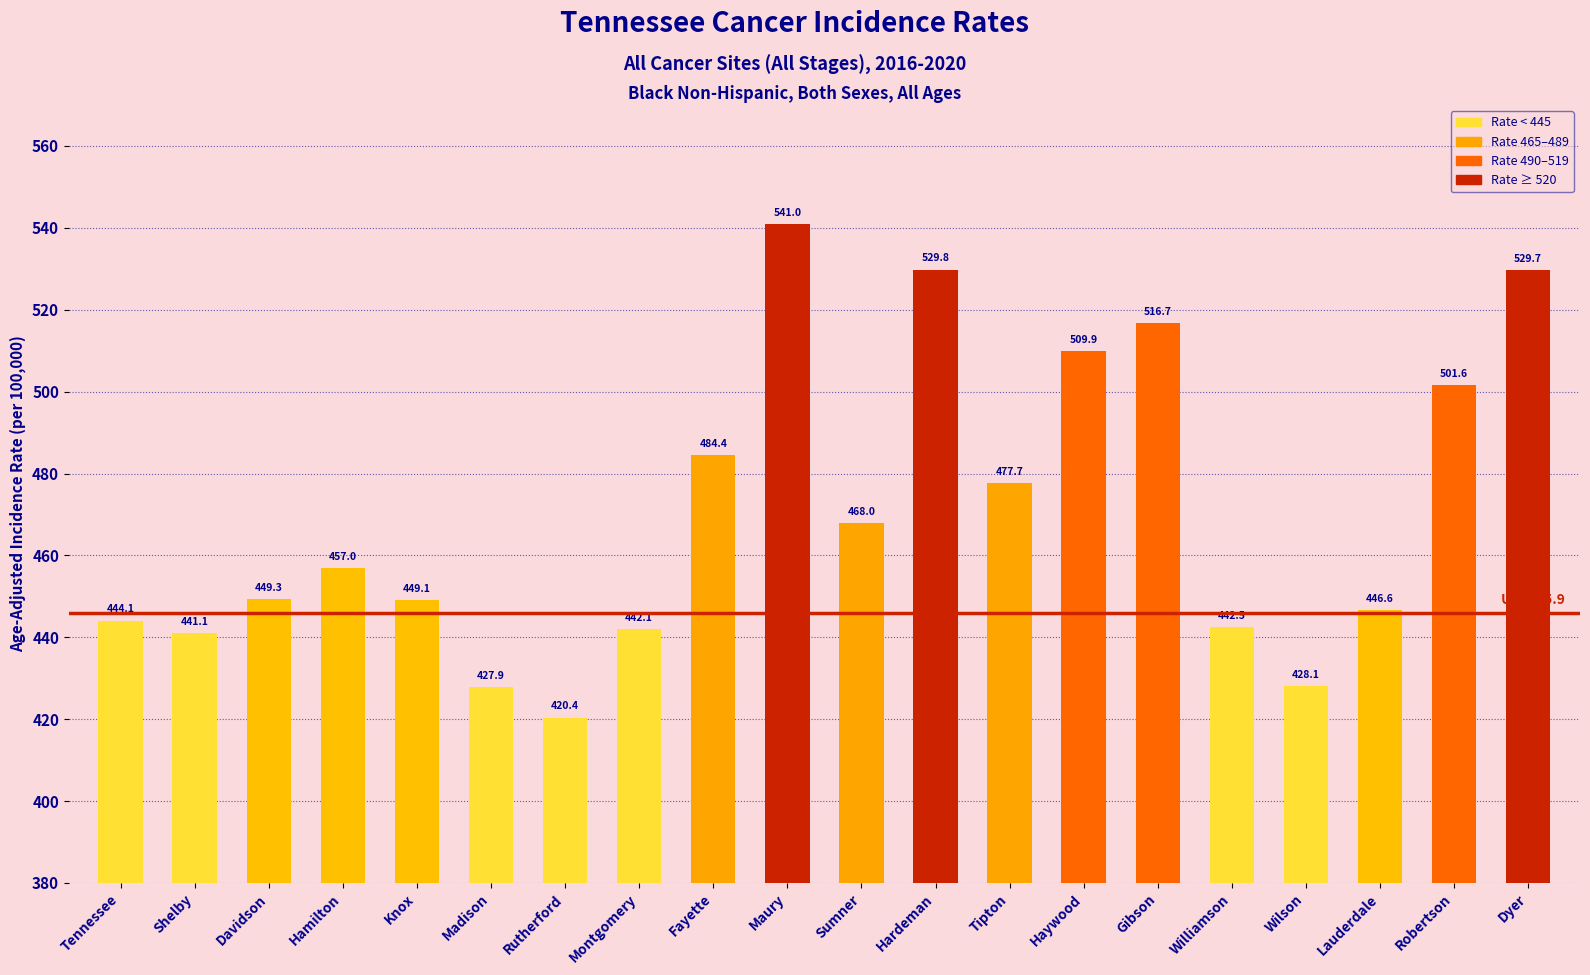

The chart shows a value of 449.3 at Davidson. True or false?

True